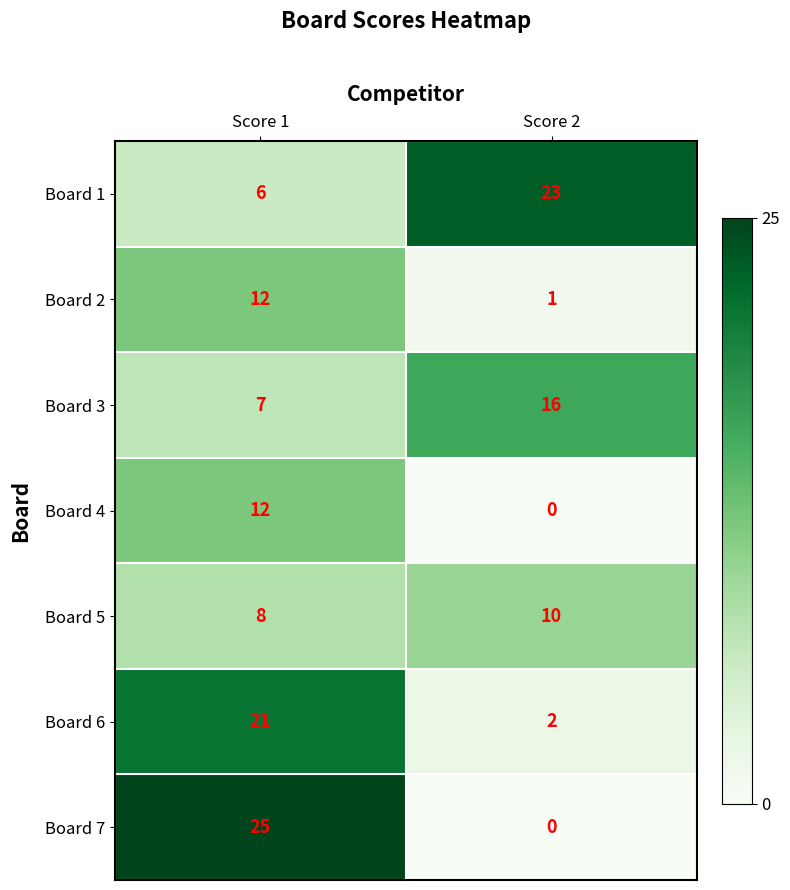

Rank the categories by Board 4 value from highest to lowest.

Score 1, Score 2